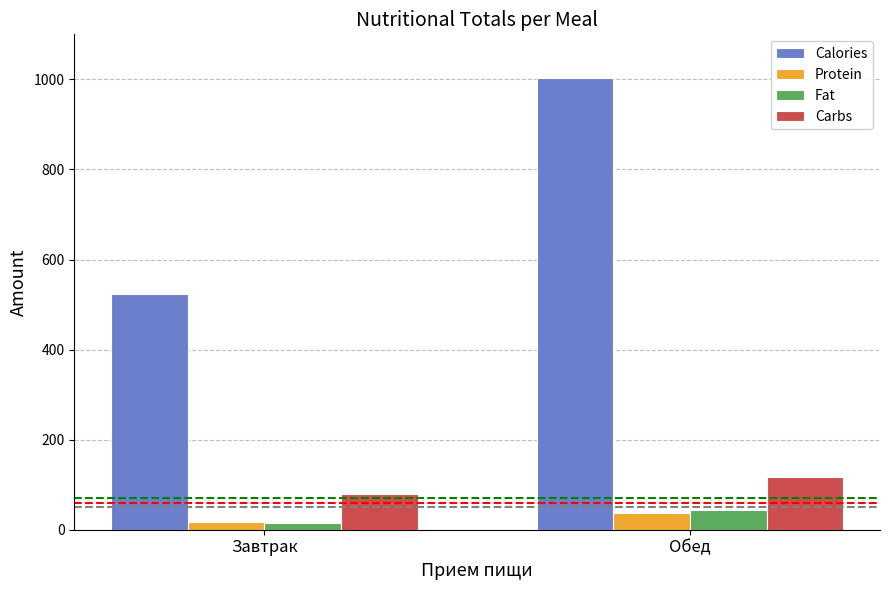

What is the average value of the Carbs series?

97.7